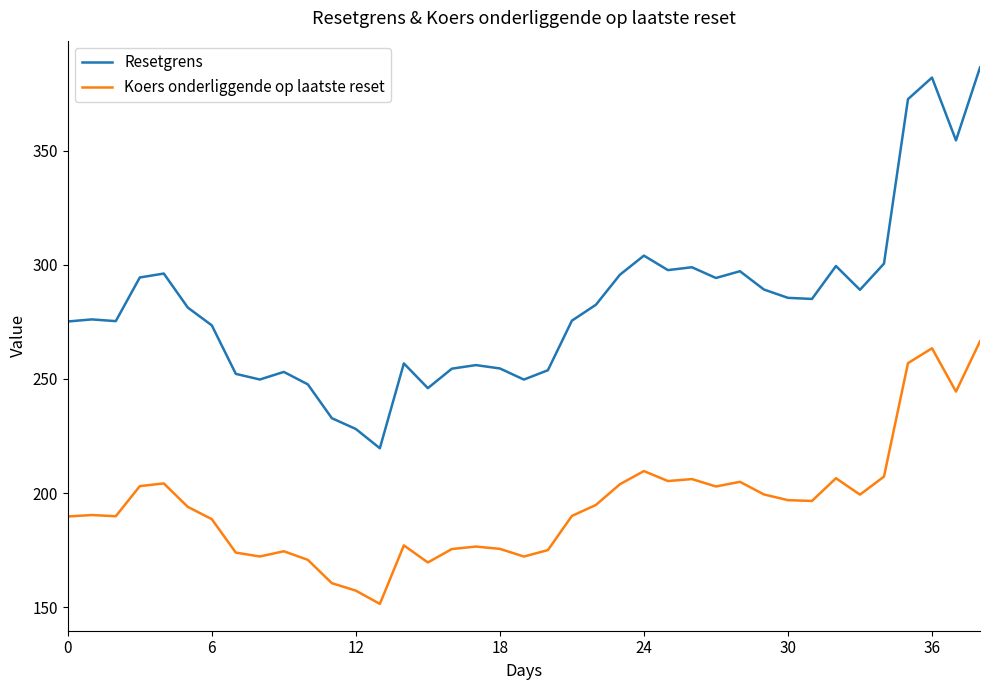

What are all the series names shown in the legend?

Resetgrens, Koers onderliggende op laatste reset